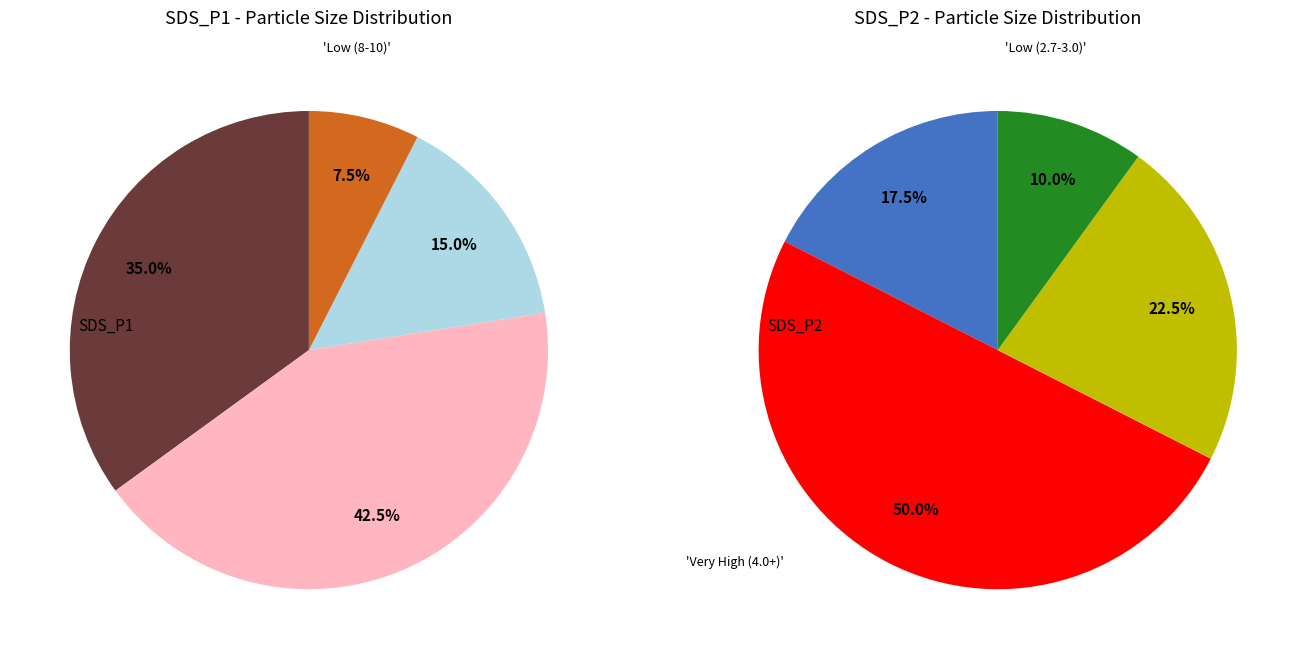

Is it true that 32 is 1% of the pie?

False